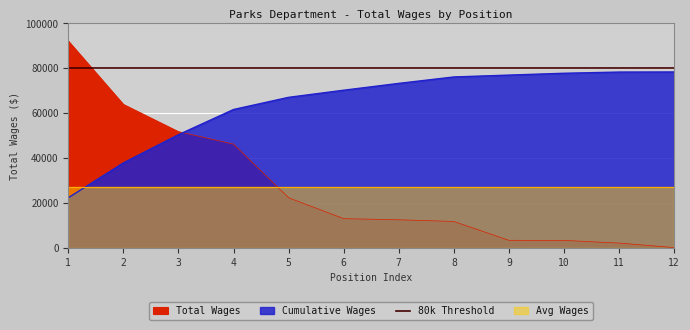

What is the sum of all values?

323212